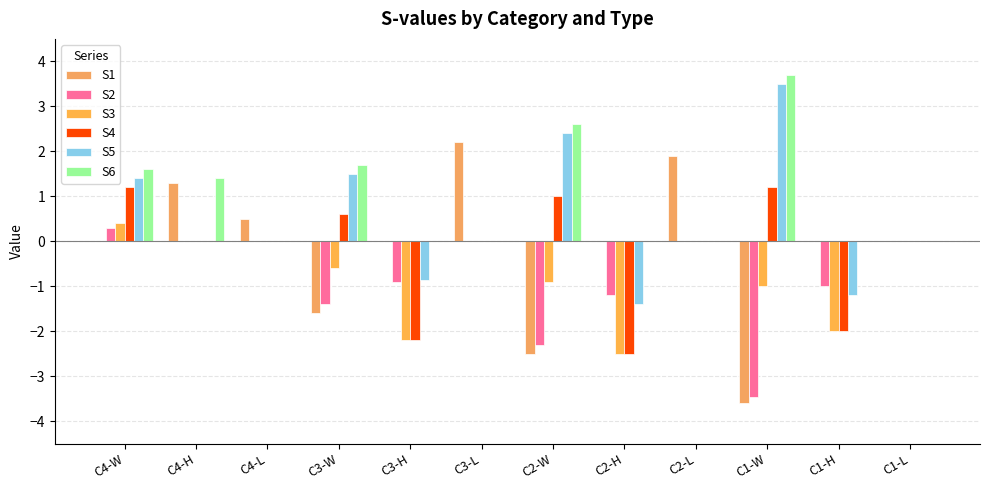

What position from the right is C1-L?

1